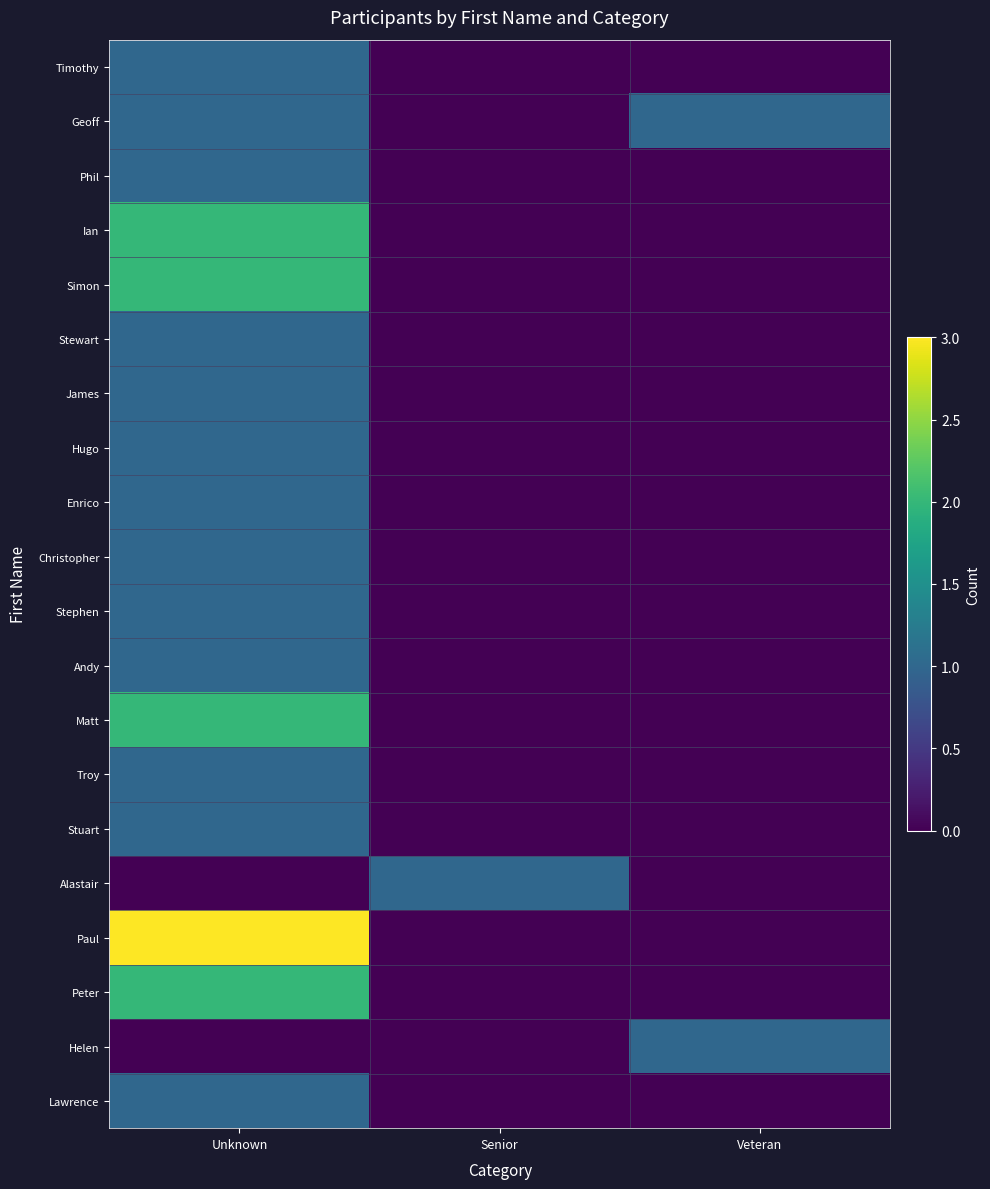

What is the total value across all series at Senior?

1